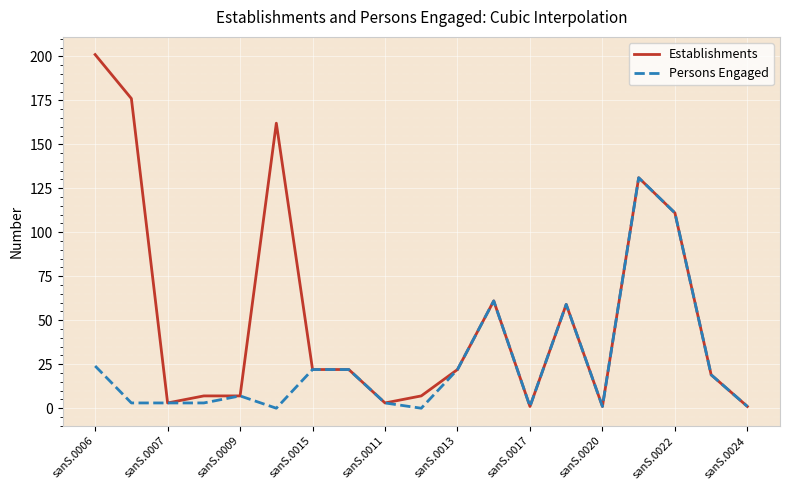

Which series has the largest total across all categories?

Establishments